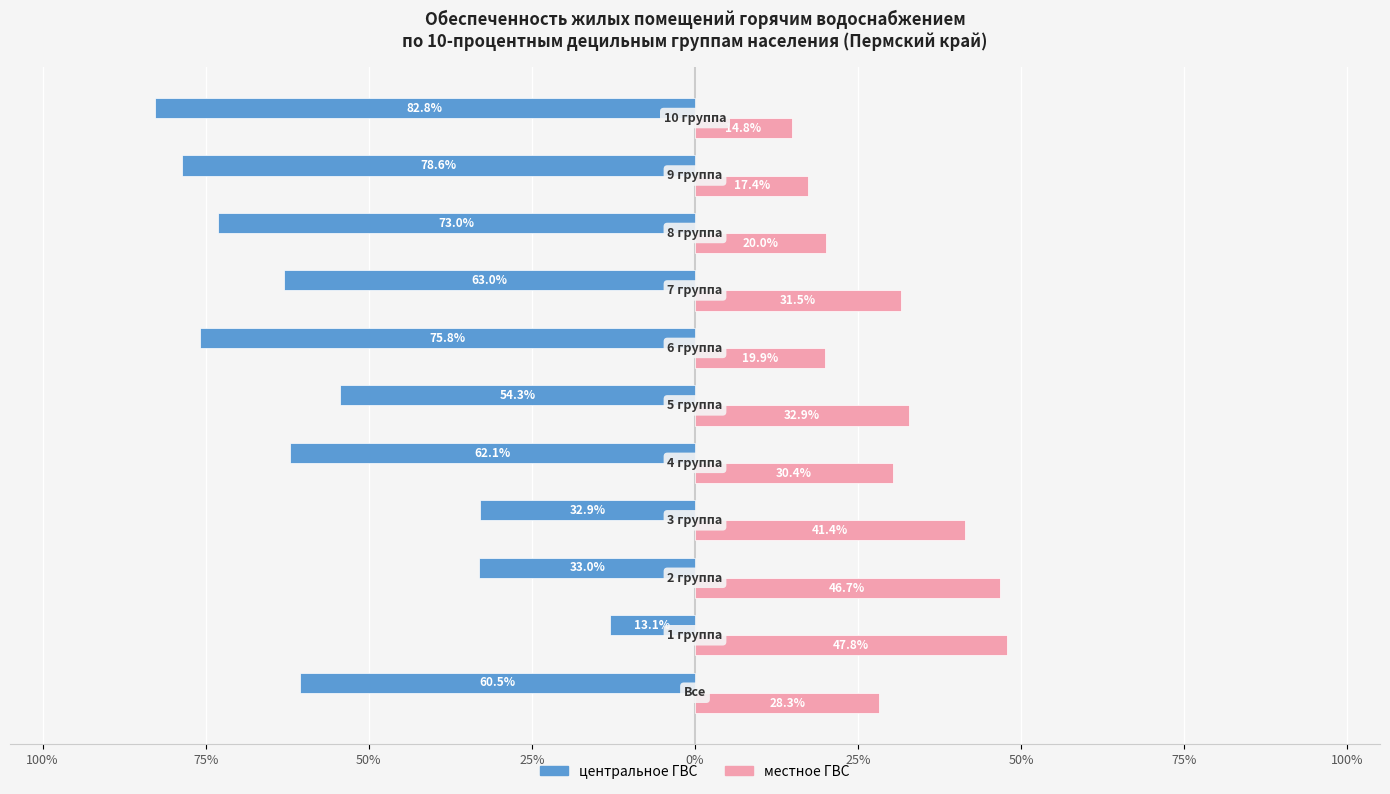

What are all the series names shown in the legend?

центральное ГВС, местное ГВС